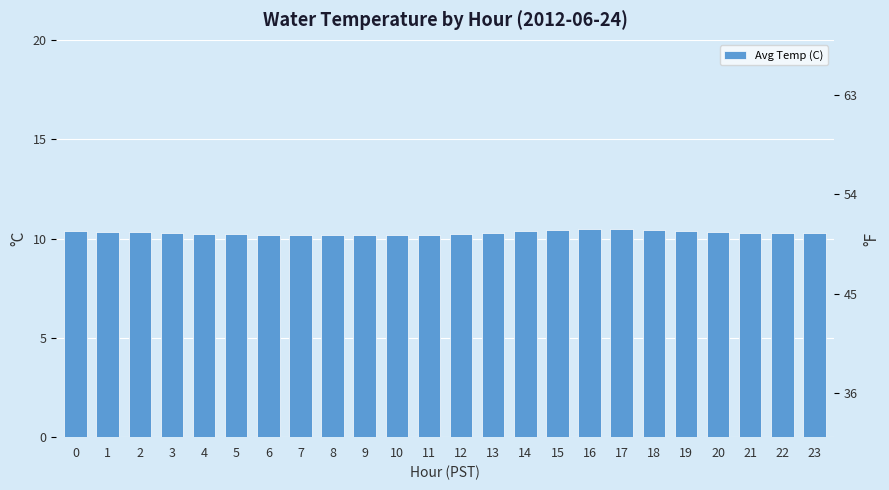

What is the value of the 3rd bar from the left?

10.3